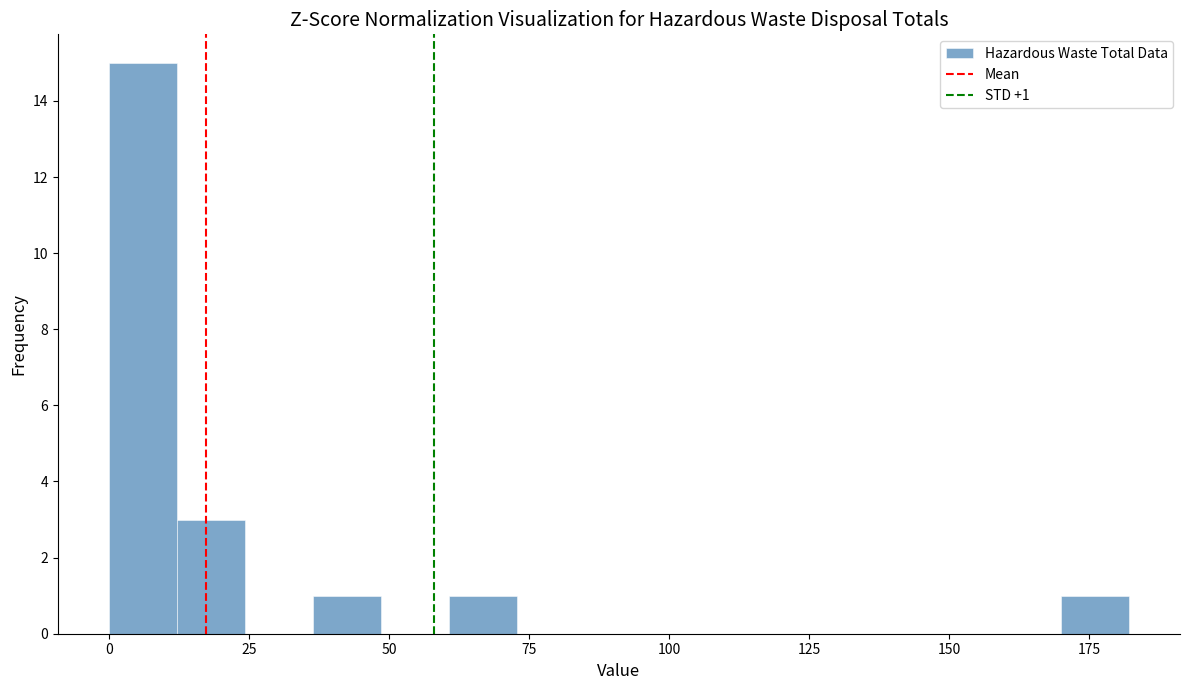

Read against the x-axis, roughly where is the centre of the tallest bar?

5